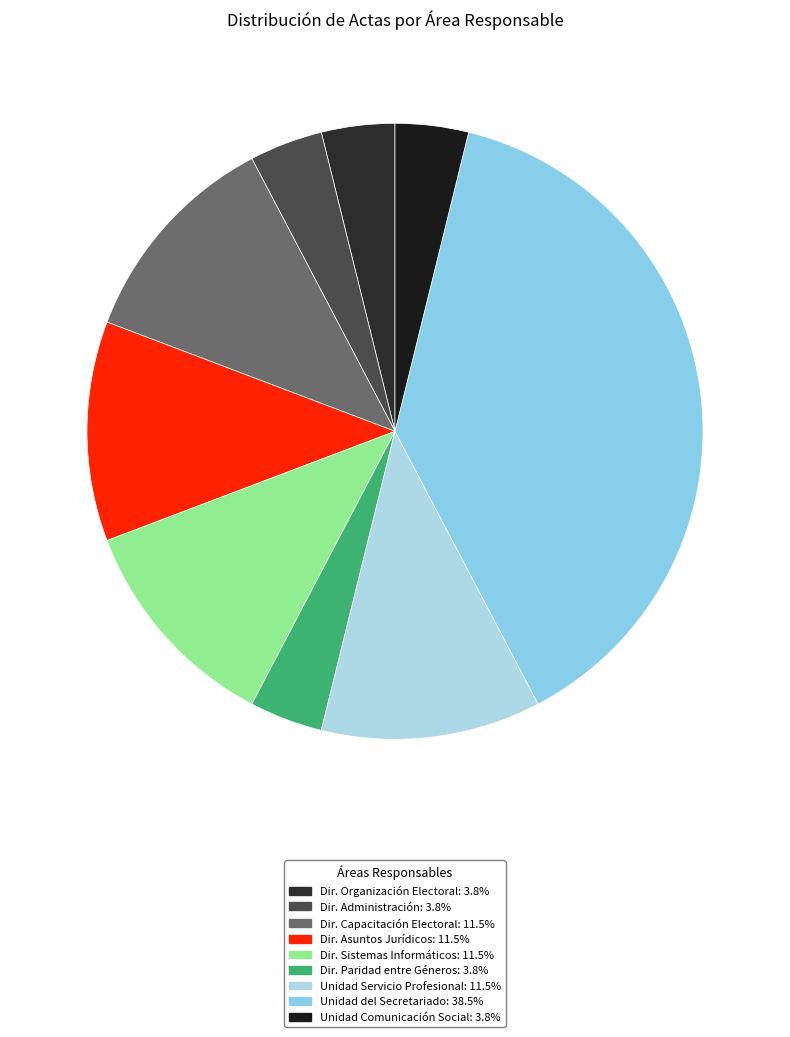

How many segments does this pie chart have?

9